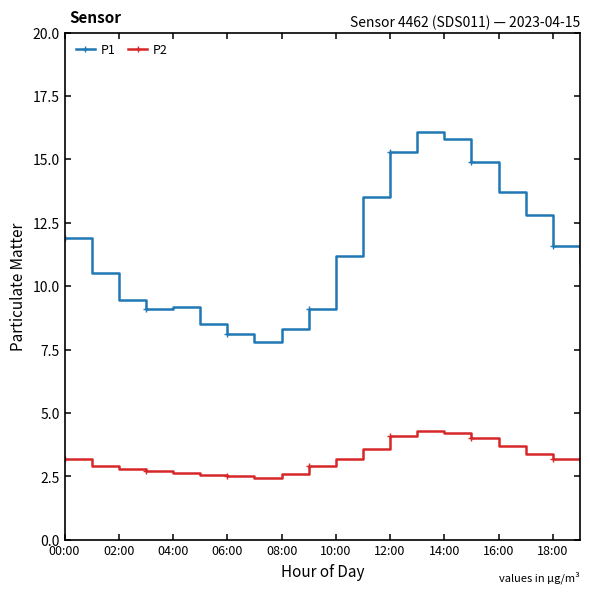

True or false: P2 and P1 intersect in this chart.

False